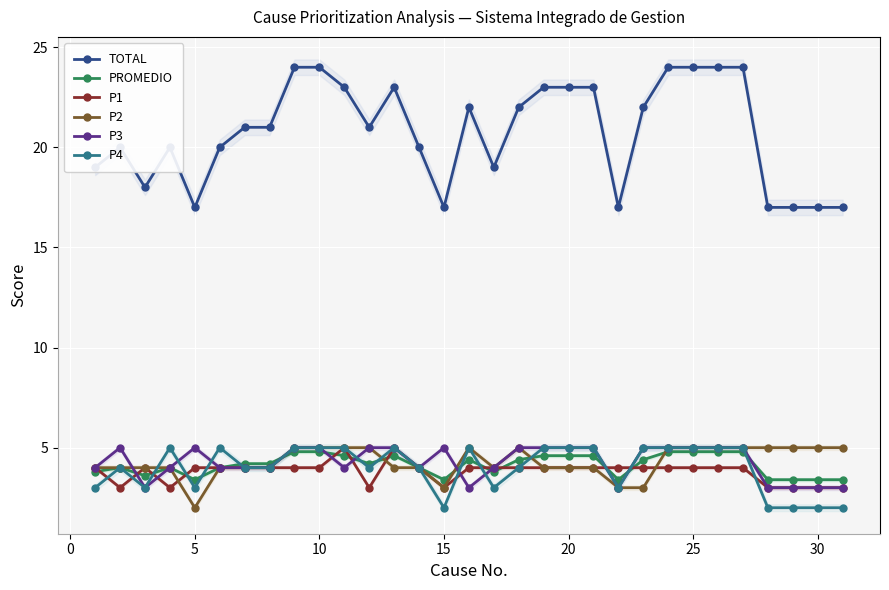

True or false: P4 has more than 0 interior local peaks.

True